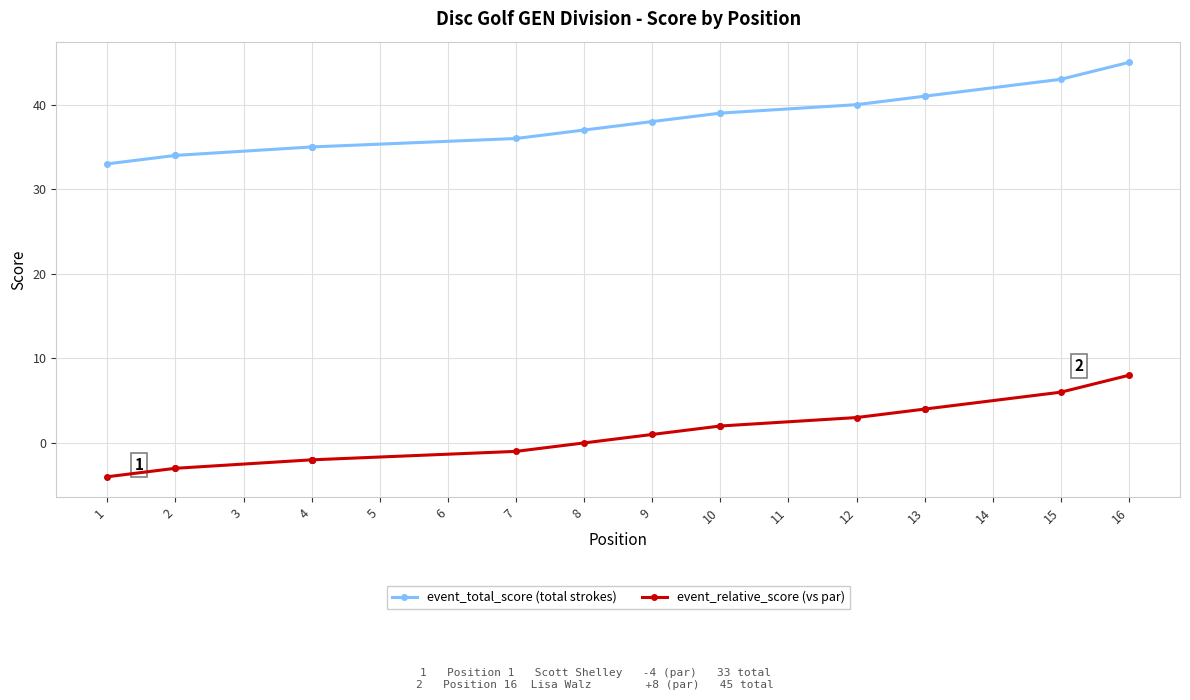

True or false: event_total_score (total strokes) has a value of 14 at 10.

False